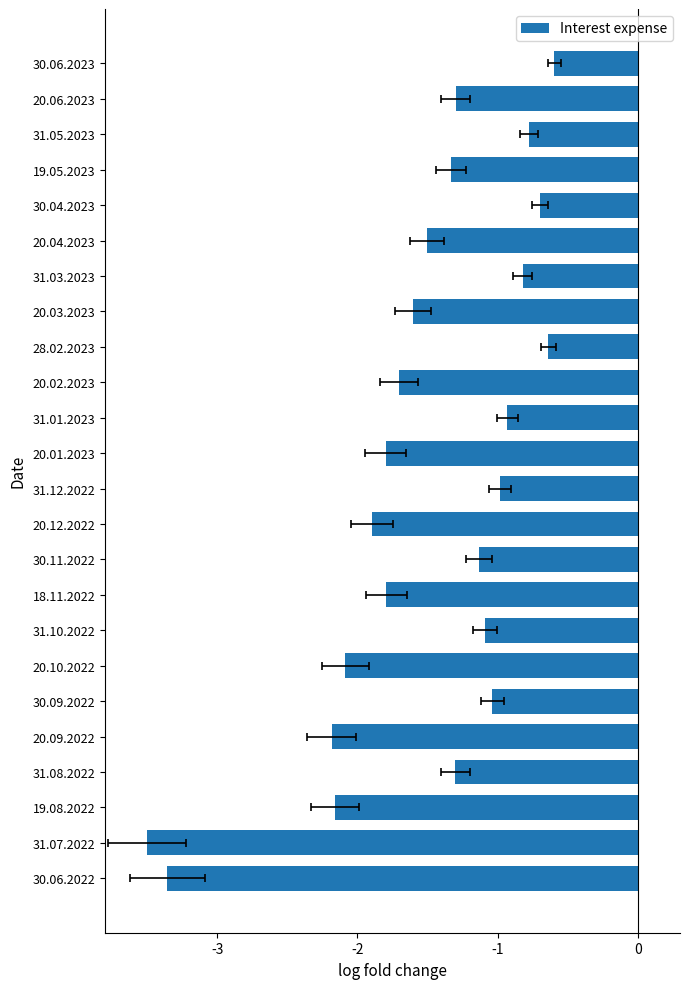

The value at 19.08.2022 is -1.3. True or false?

False